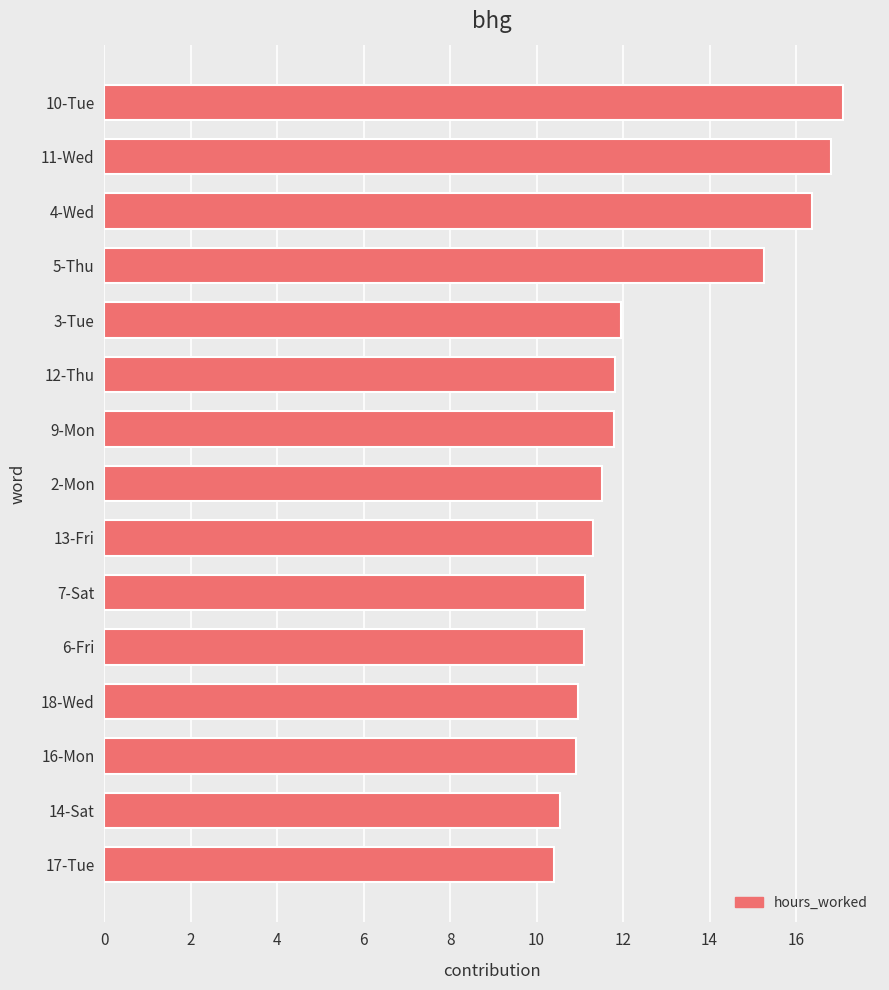

What is the greatest value displayed?

17.1